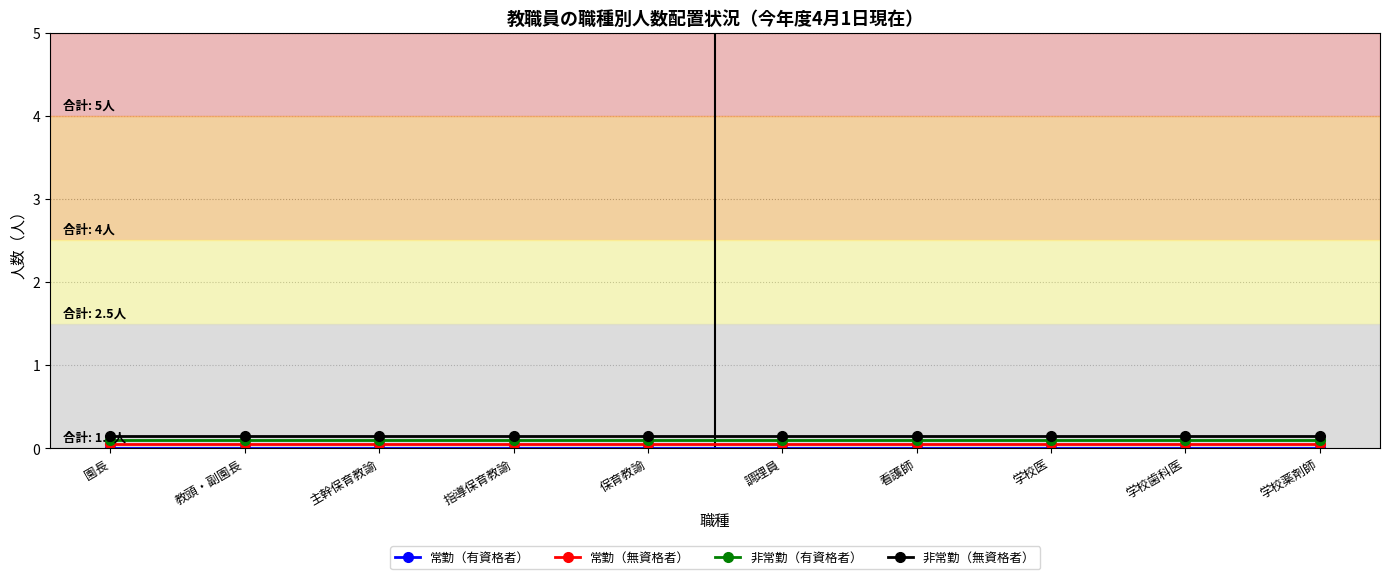

What is the value of the 常勤（無資格者） point at the 4th from the left?

0.1